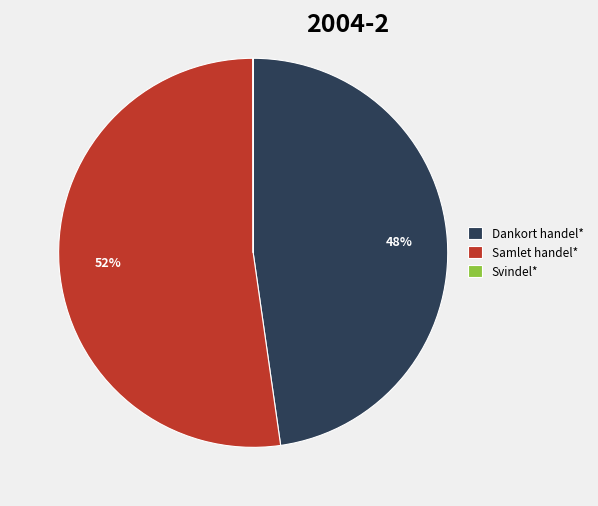

True or false: Dankort handel* accounts for 36% of the total.

False